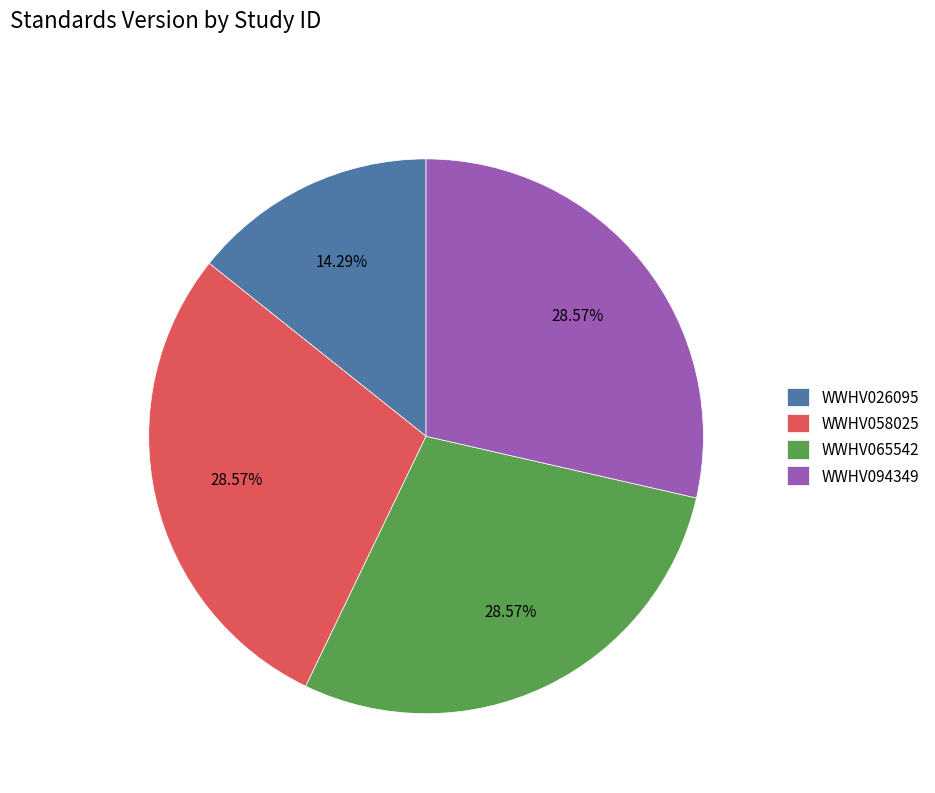

To the nearest percent, what percentage of the pie is WWHV094349?

29%